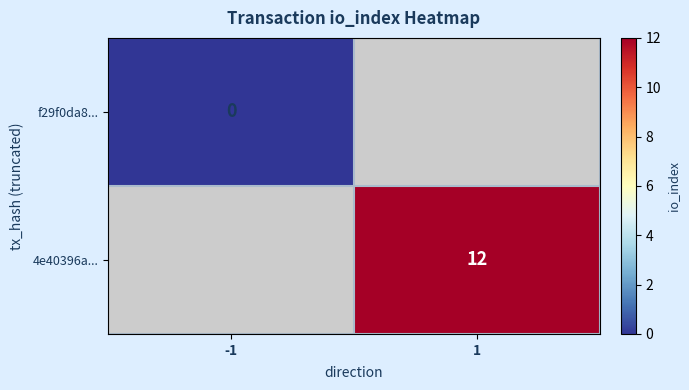

Is the value of f29f0da8... at -1 greater than the value of 4e40396a... at 1?

No